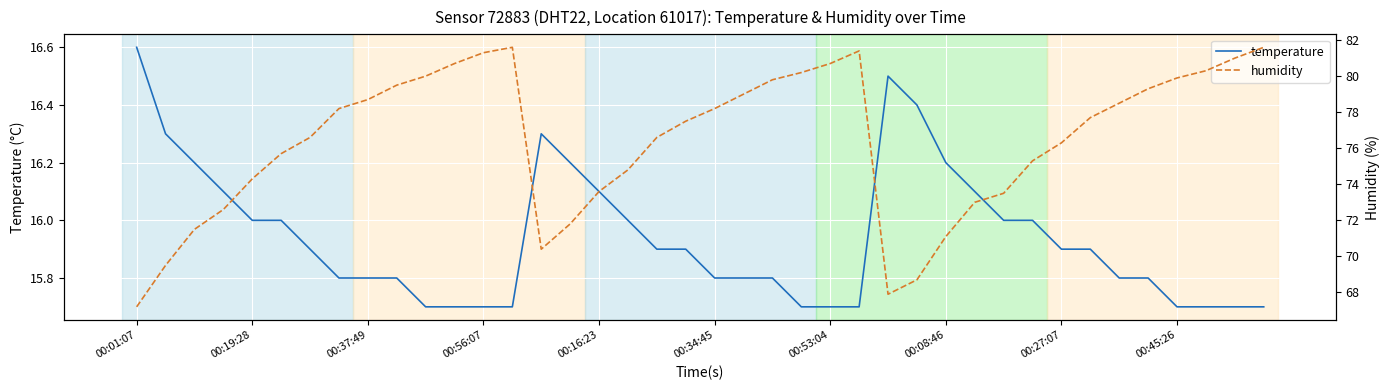

Which series has the largest total across all categories?

humidity